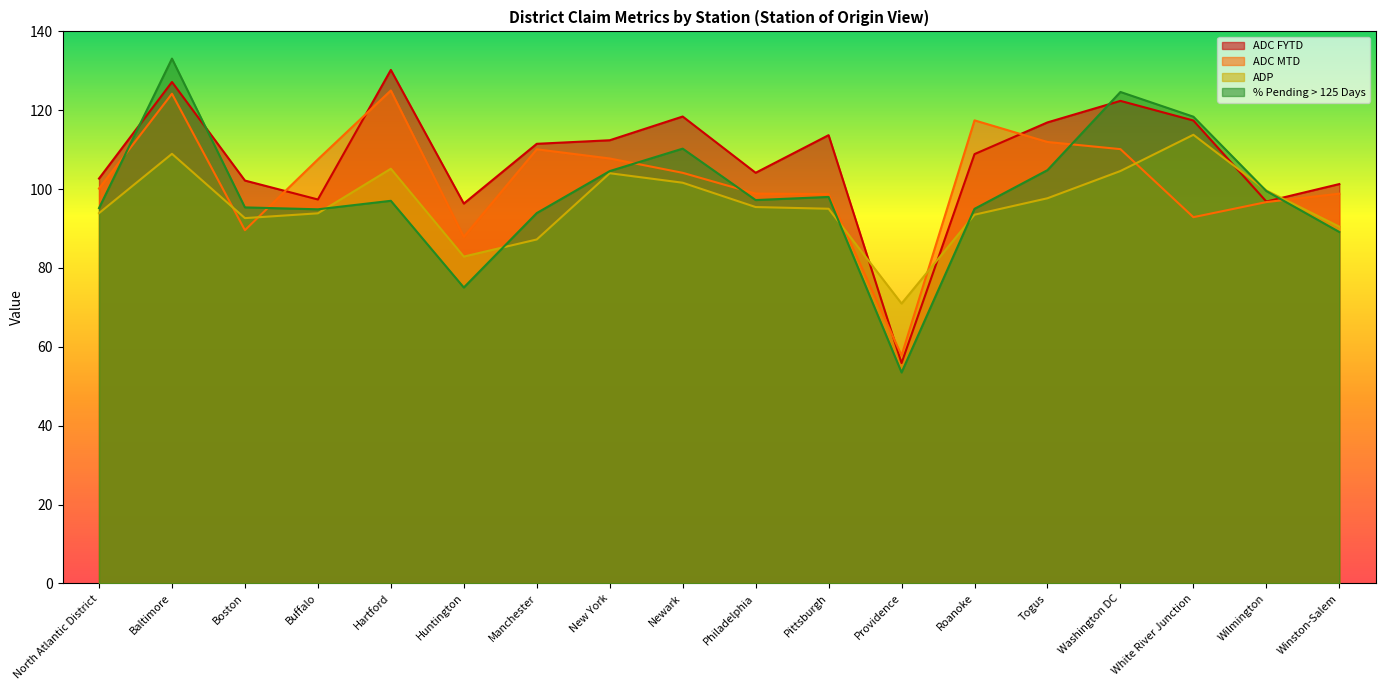

The ADP series shows 113.8 at White River Junction. True or false?

True